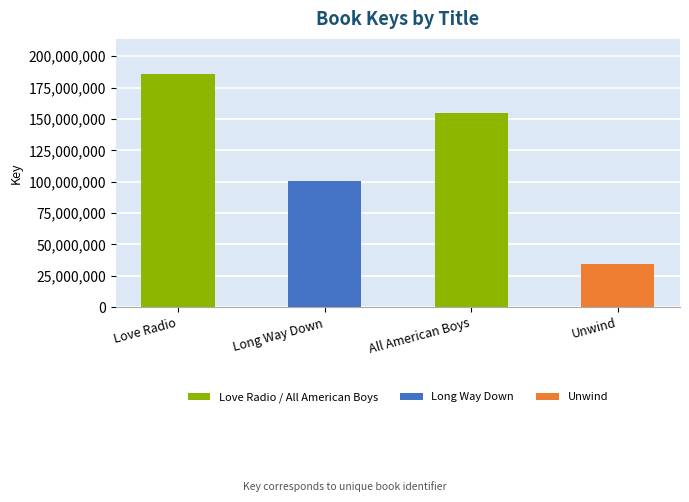

At which label is the value closest to 110106455?

Long Way Down